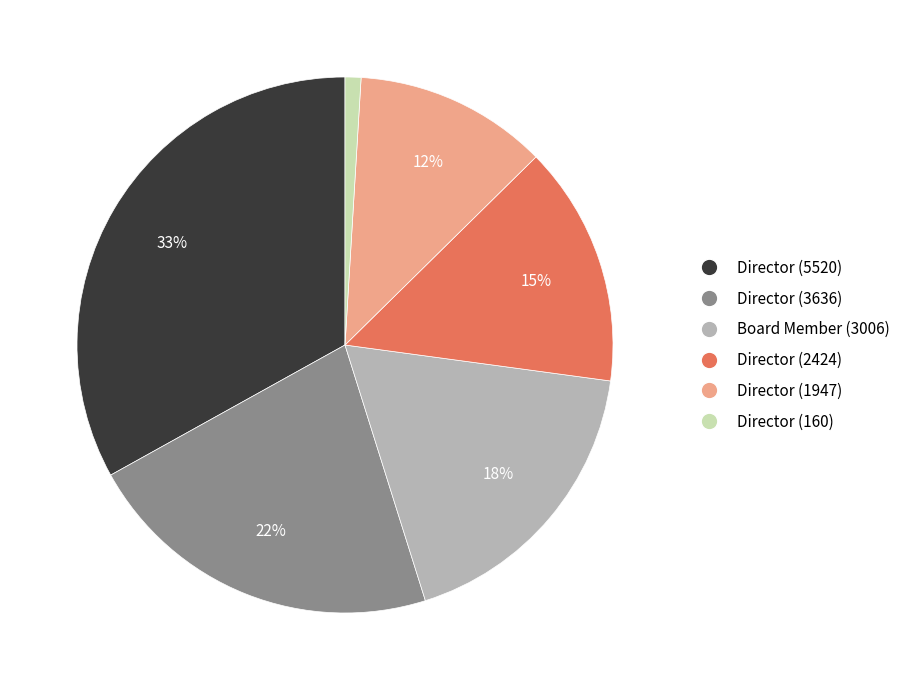

Combined, do Director (3636) and Director (5520) account for over 50%?

Yes